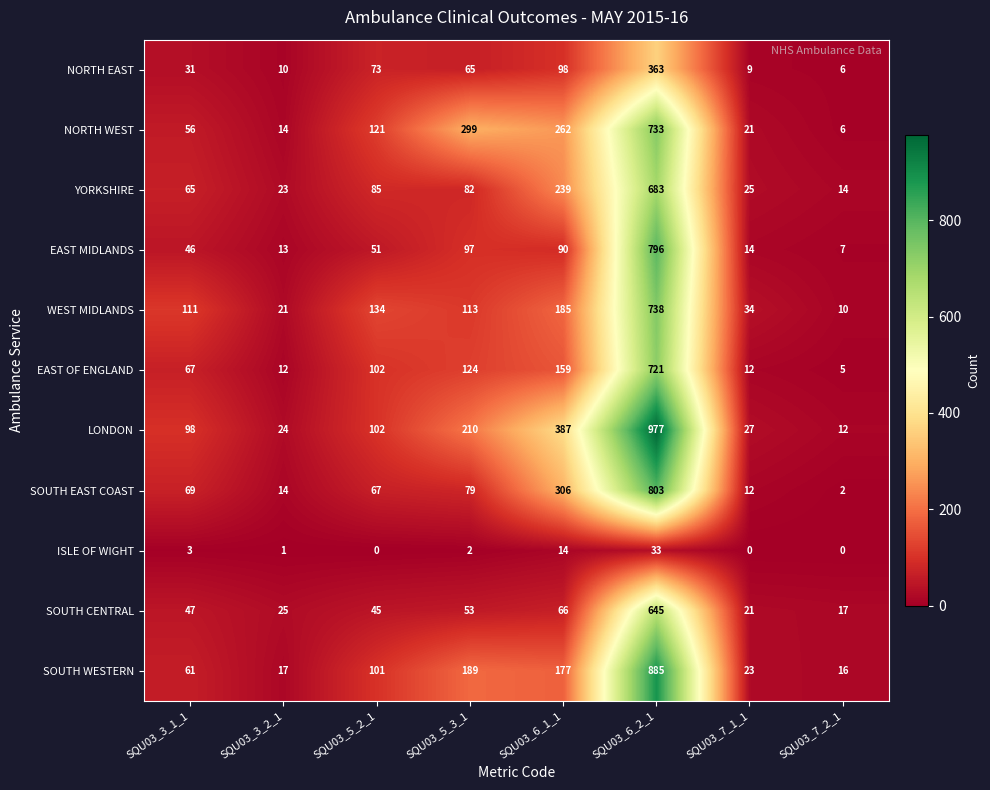

Which series changed the most between SQU03_6_2_1 and SQU03_7_1_1?

LONDON